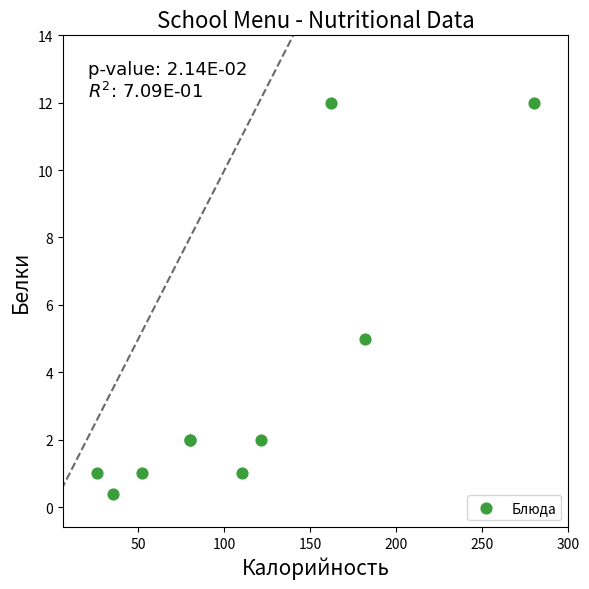

What Y value in the scatter plot is closest to 6?

5.0